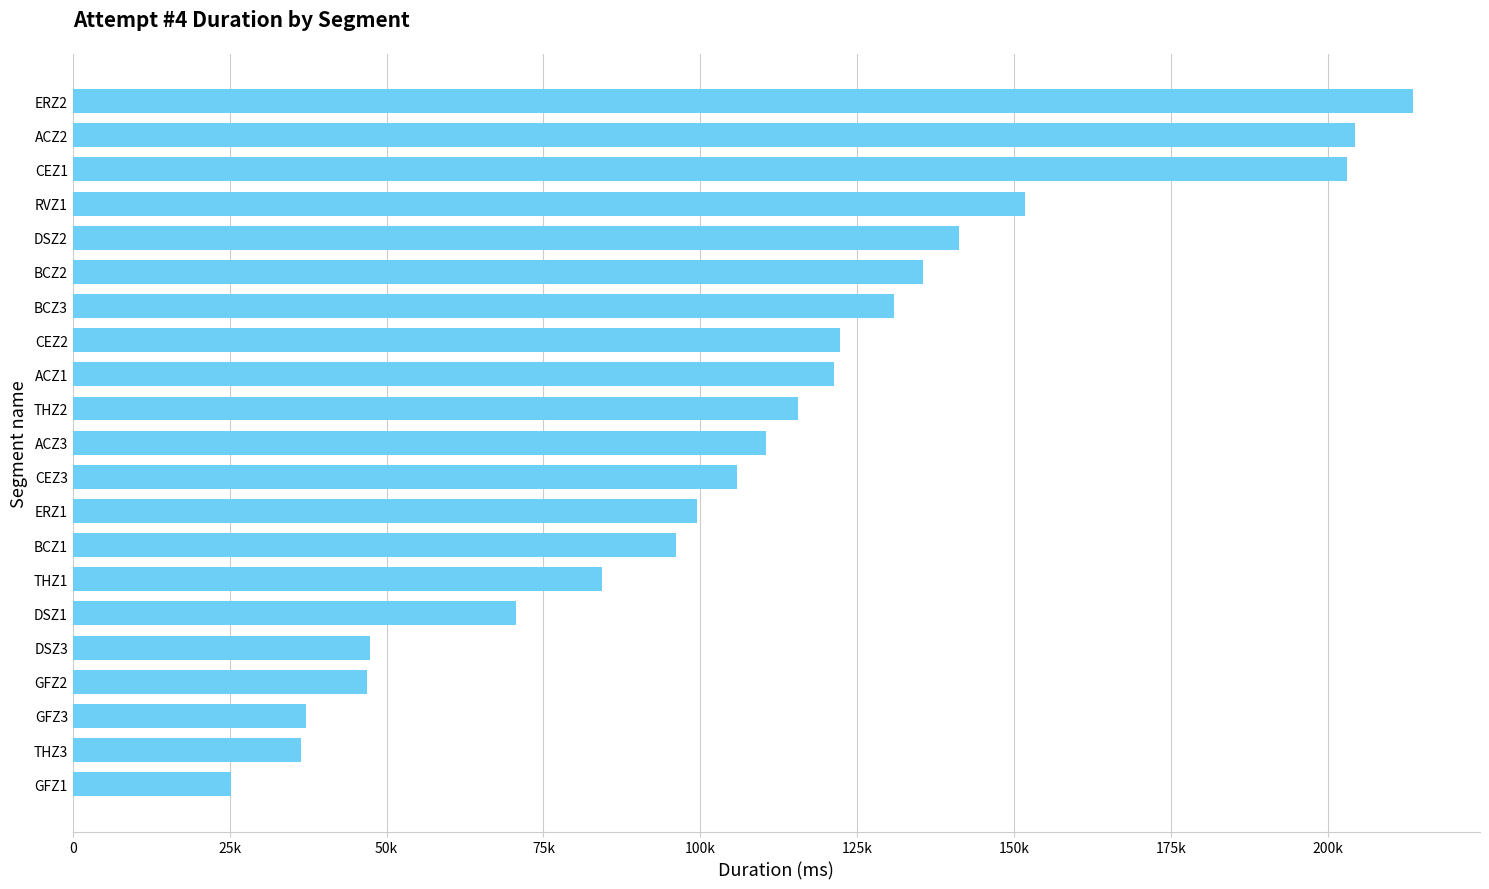

Does the chart contain any negative values?

No